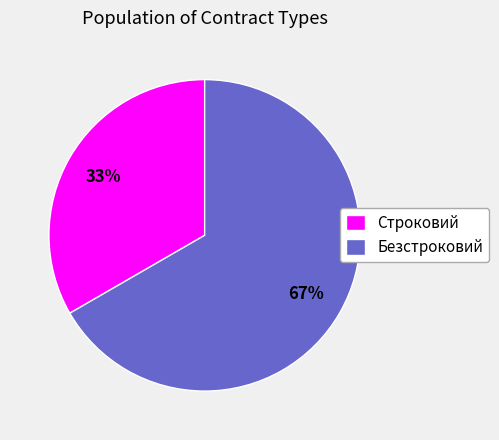

Rank the categories by value from highest to lowest.

Безстроковий, Строковий